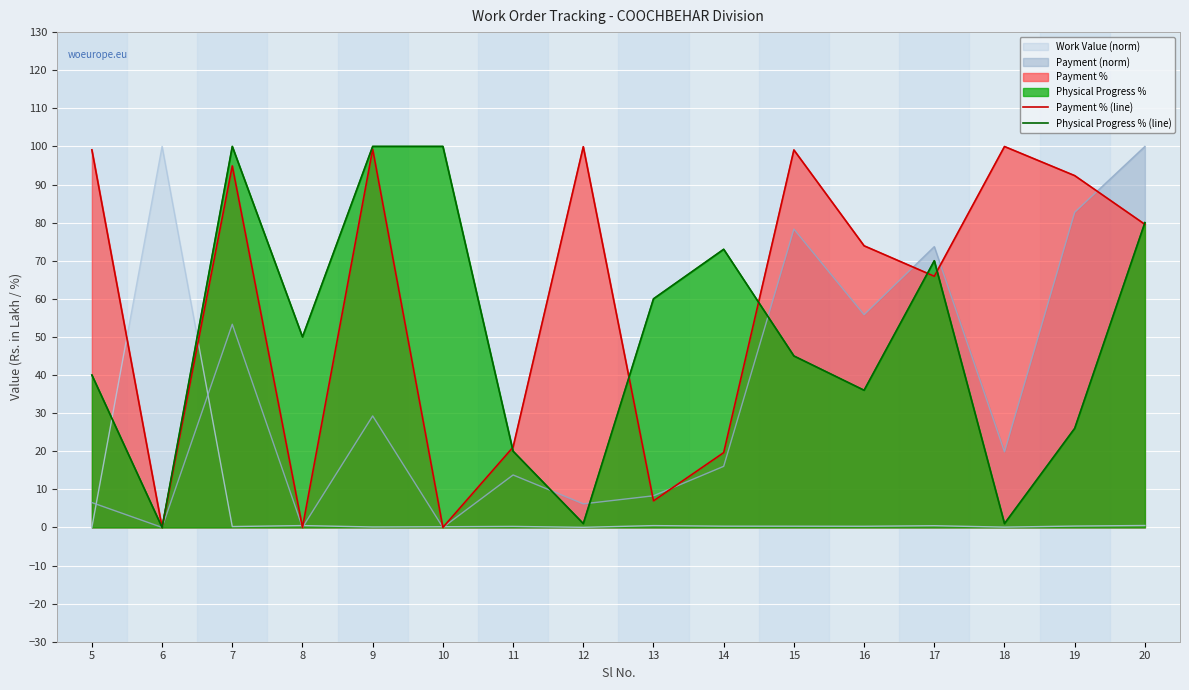

Reading left to right, list all the values displayed in this chart.

Payment % (line): 99.1	0.0	94.9	0.0	99.2	0.0	21.1	99.9	7.0	19.6	99.1	73.9	65.9	100.0	92.3	79.5
Physical Progress % (line): 40.0	0.0	100.0	50.0	100.0	100.0	20.0	1.0	60.0	73.0	45.0	36.0	70.0	1.0	26.0	80.0